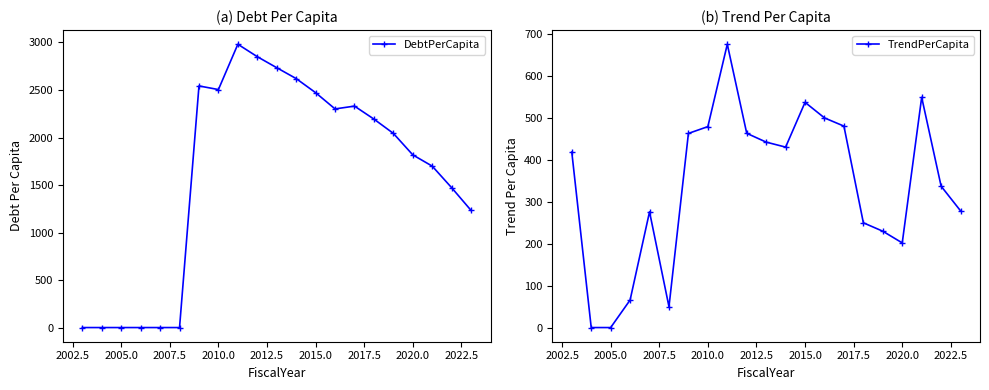

True or false: TrendPerCapita has more than 2 points higher than both neighbors.

True